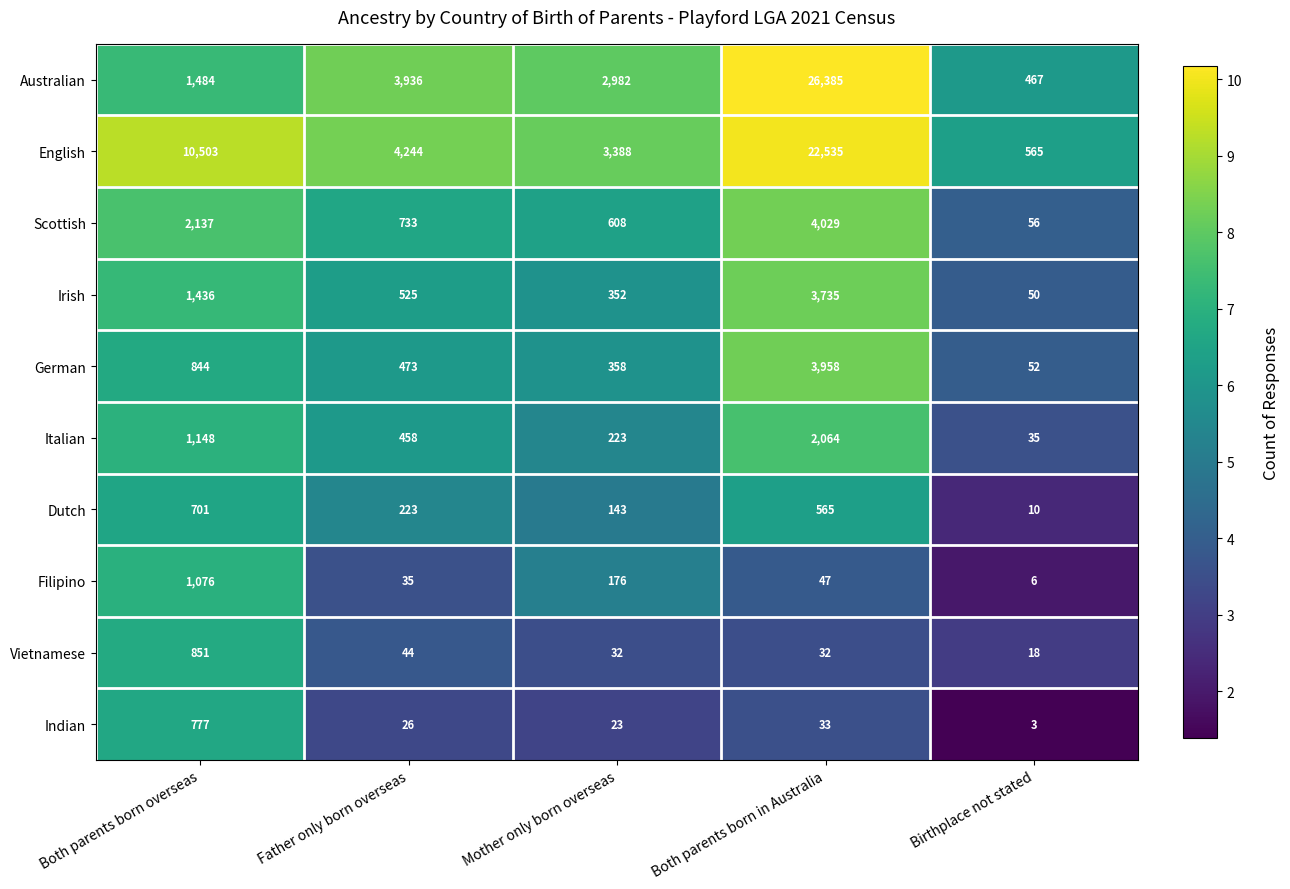

The Vietnamese series shows 25 at Birthplace not stated. True or false?

False